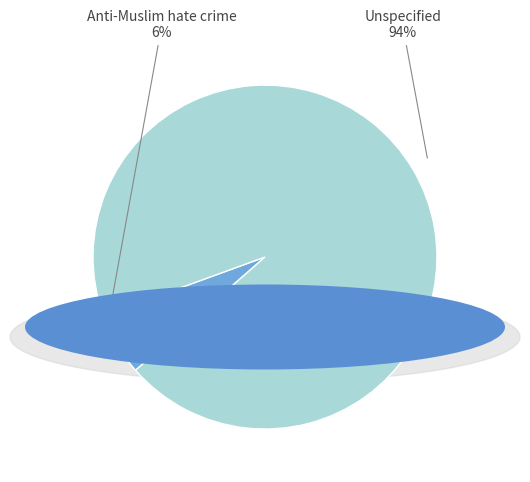

To the nearest percent, what portion does Unspecified represent?

94%